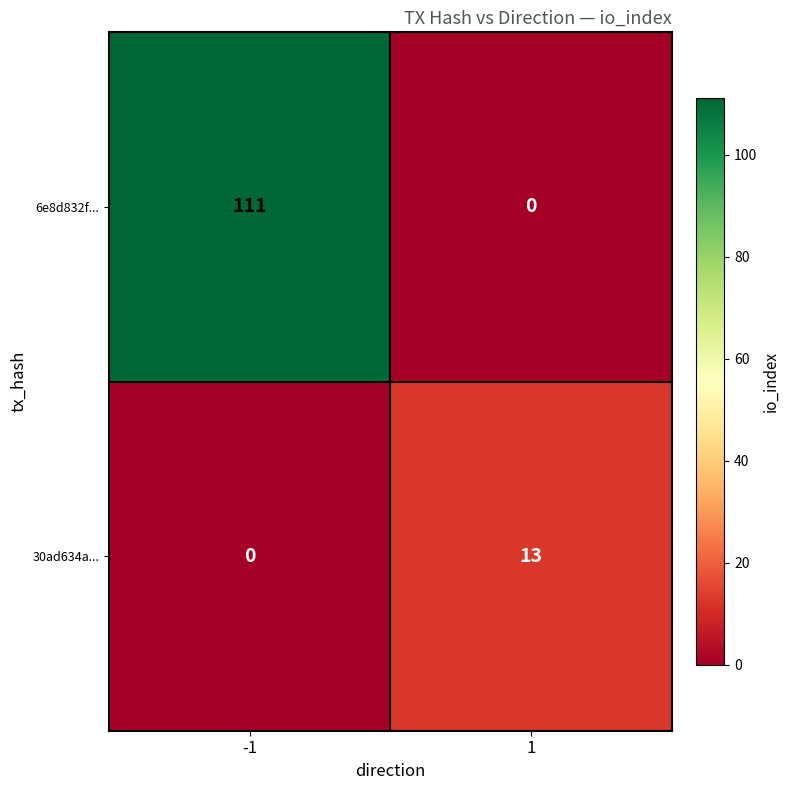

What is the greatest value displayed?

111